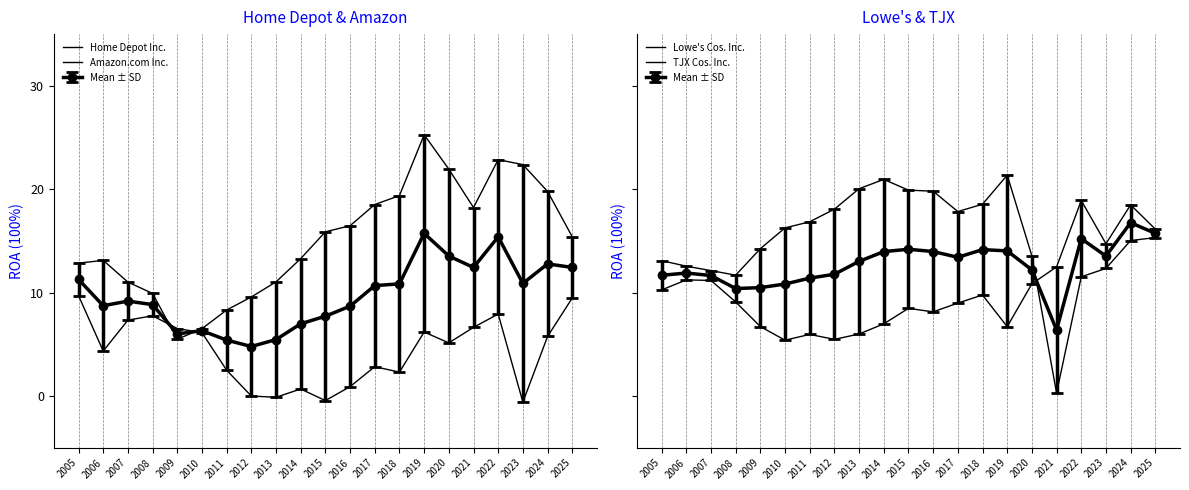

What is the spread (max minus min) of values at 2008?

3.9